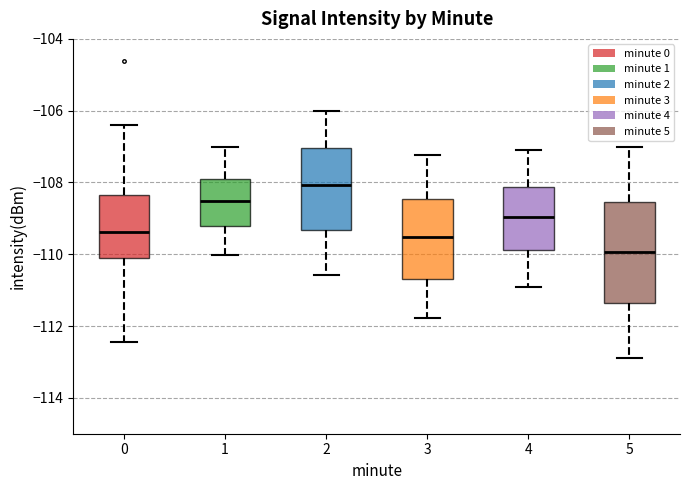

Where does the lower whisker of the box at x = 0 end on the y-axis? The values are not printed on the chart, so give them approximately, as read against the axis.

-112.4